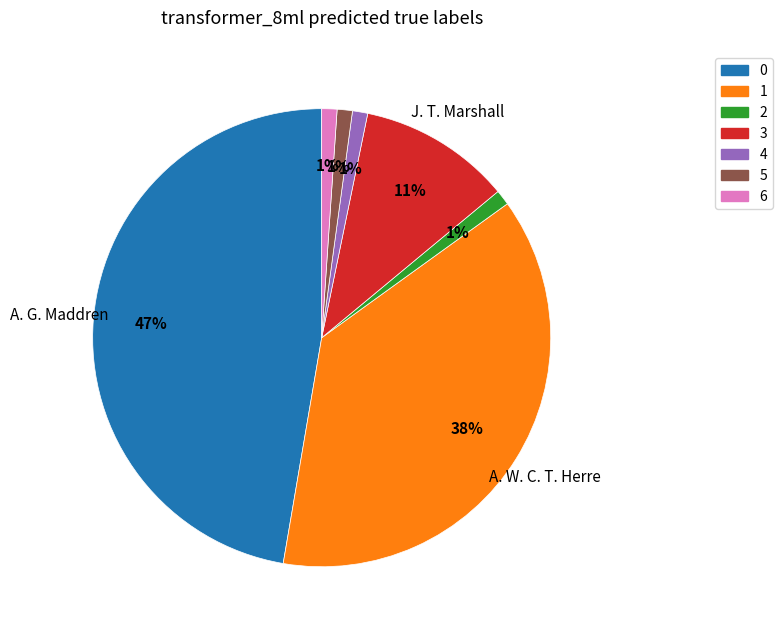

To the nearest percent, what is the average slice percentage?

14%